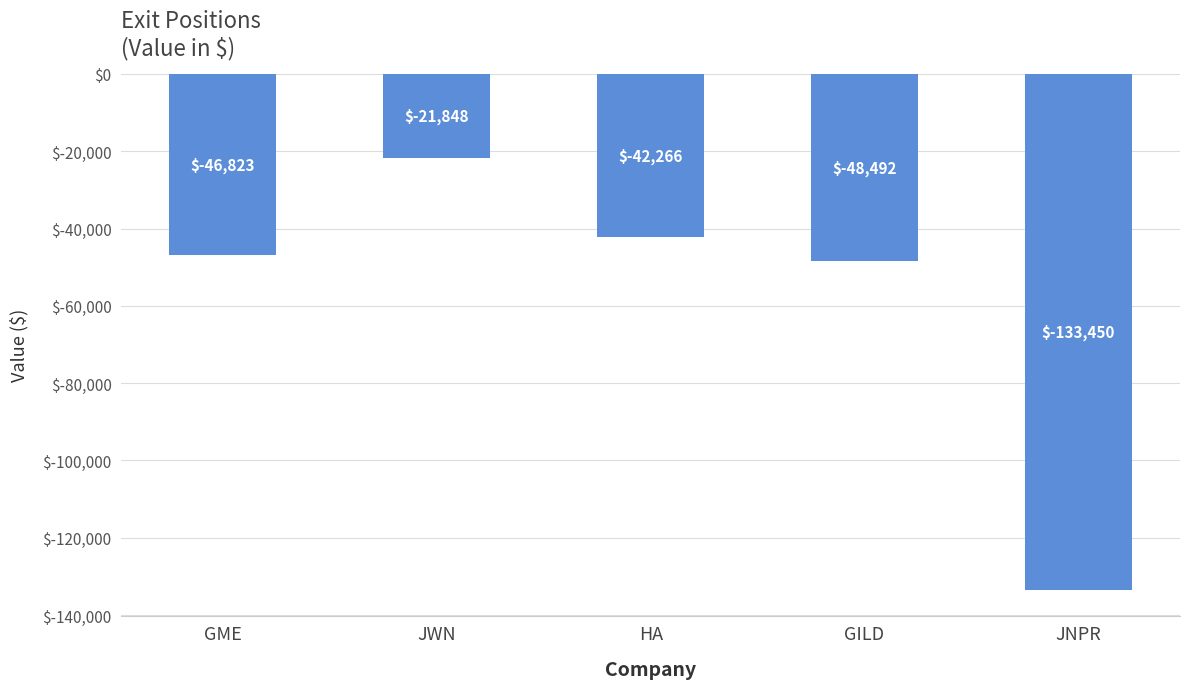

What is the sum of all values?

-292879